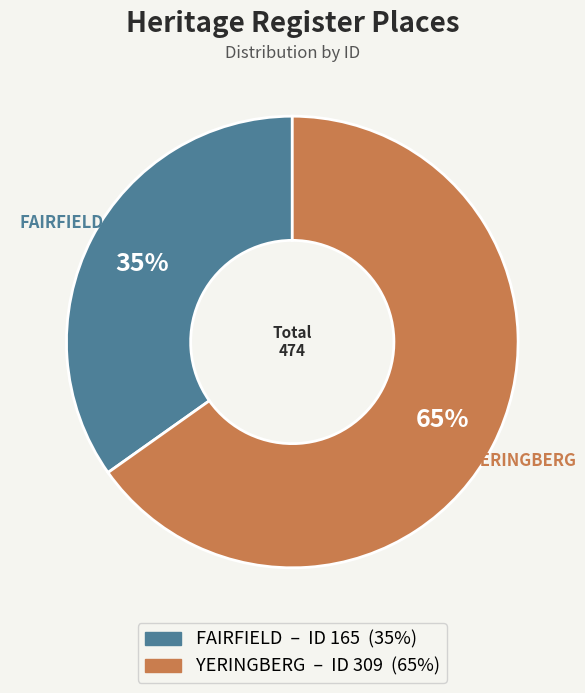

What is the ratio of the value at FAIRFIELD to the value at YERINGBERG?

0.5